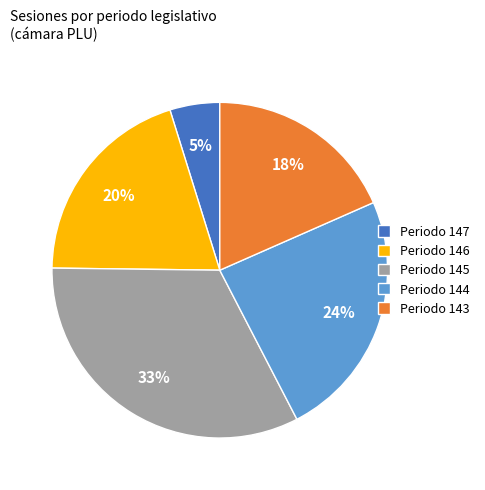

To the nearest percent, what is the difference between the largest and smallest slice percentages?

28%